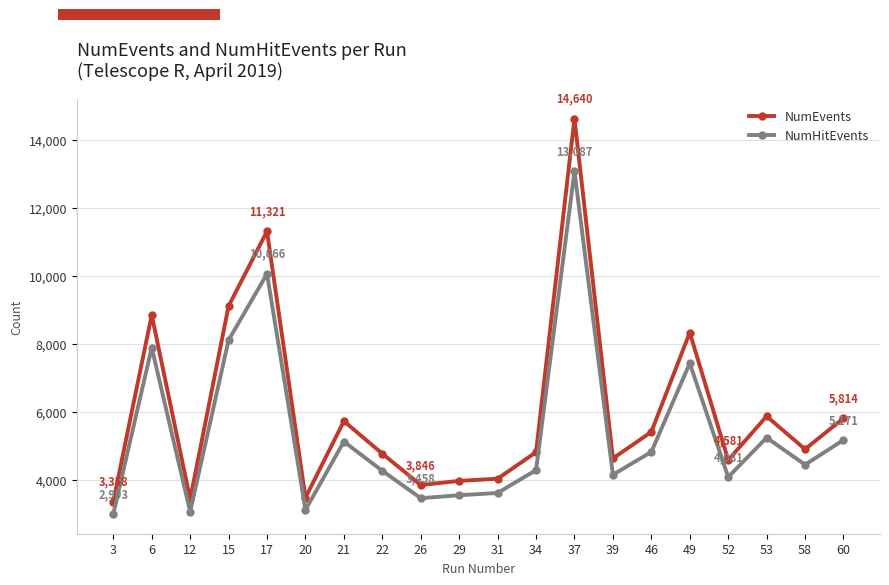

Is the value of NumHitEvents at 22 greater than the value of NumEvents at 26?

Yes